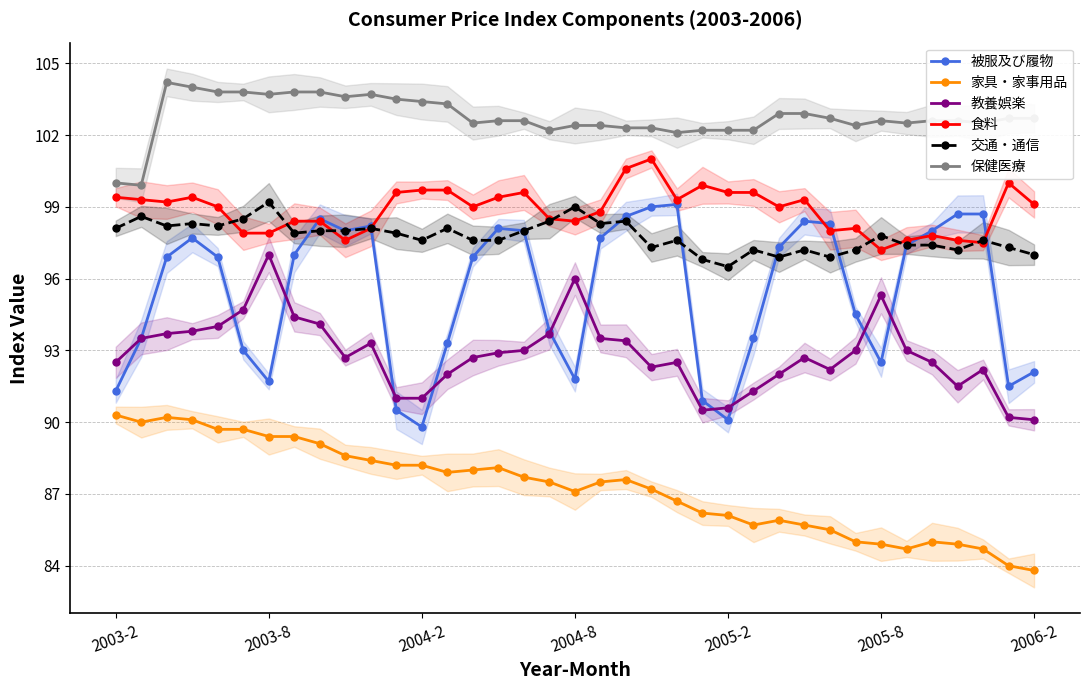

True or false: 保健医療 and 食料 intersect in this chart.

False